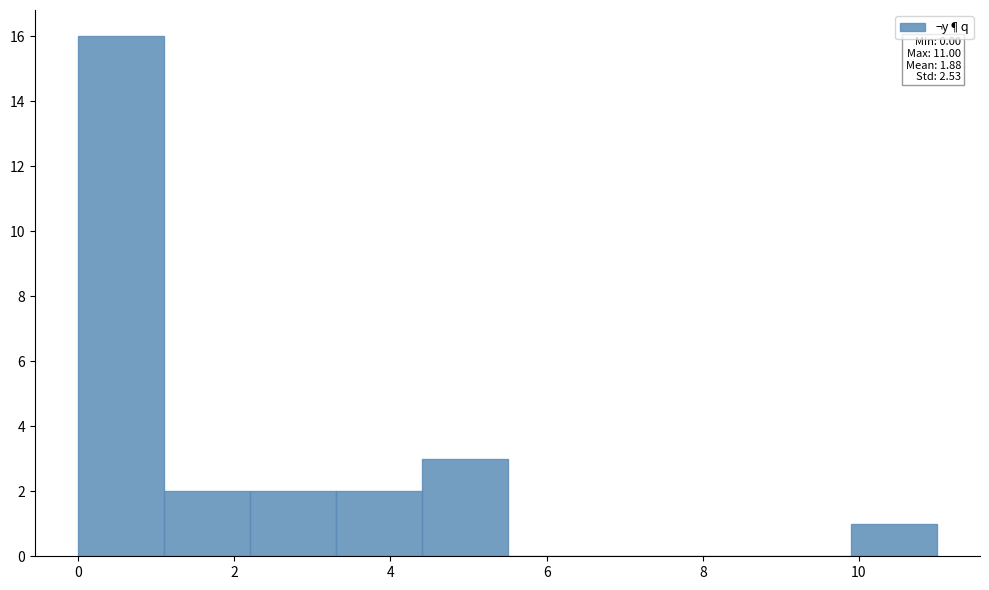

Over which range of the x-axis is the bar tallest?

0.0 to 1.1